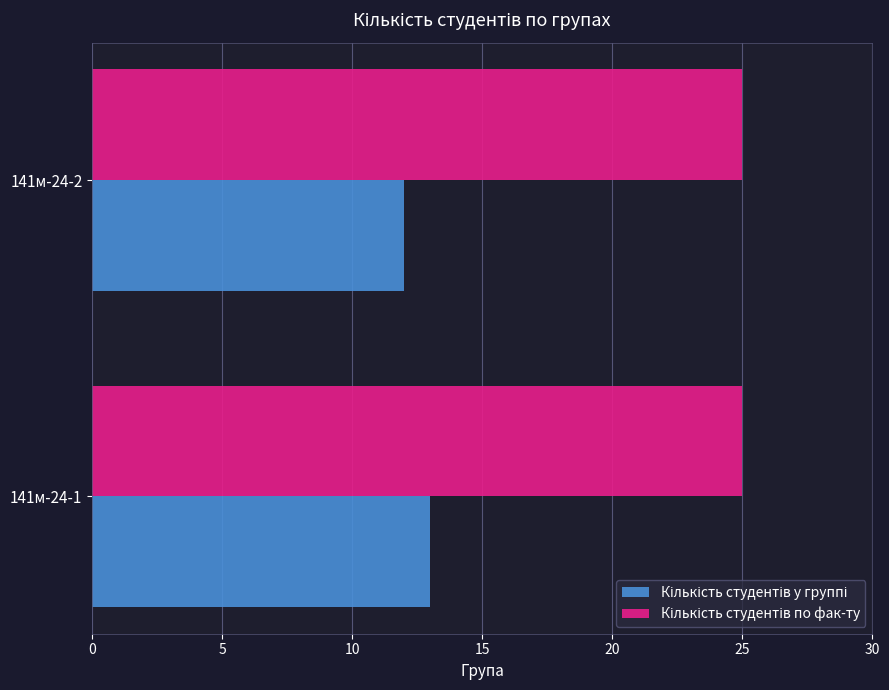

Which label corresponds to the smallest value in the chart?

141м-24-2